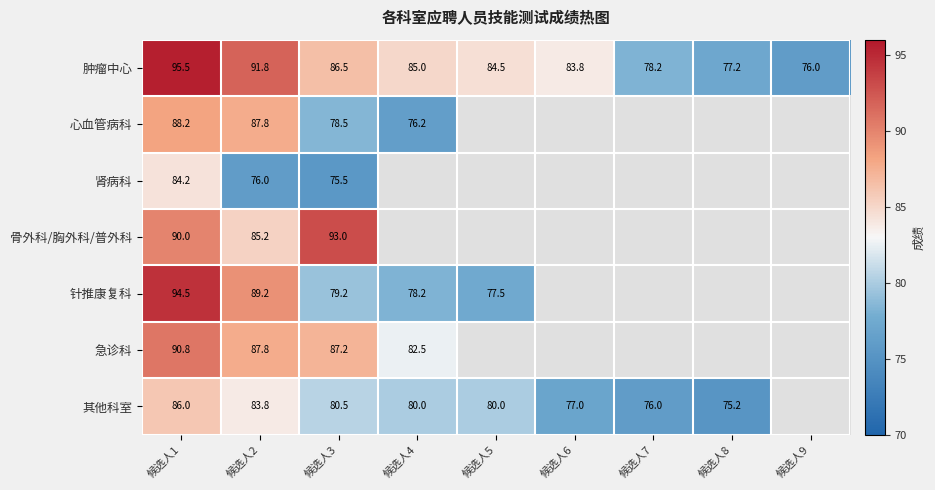

The 肿瘤中心 series shows 27.6 at 候选人2. True or false?

False